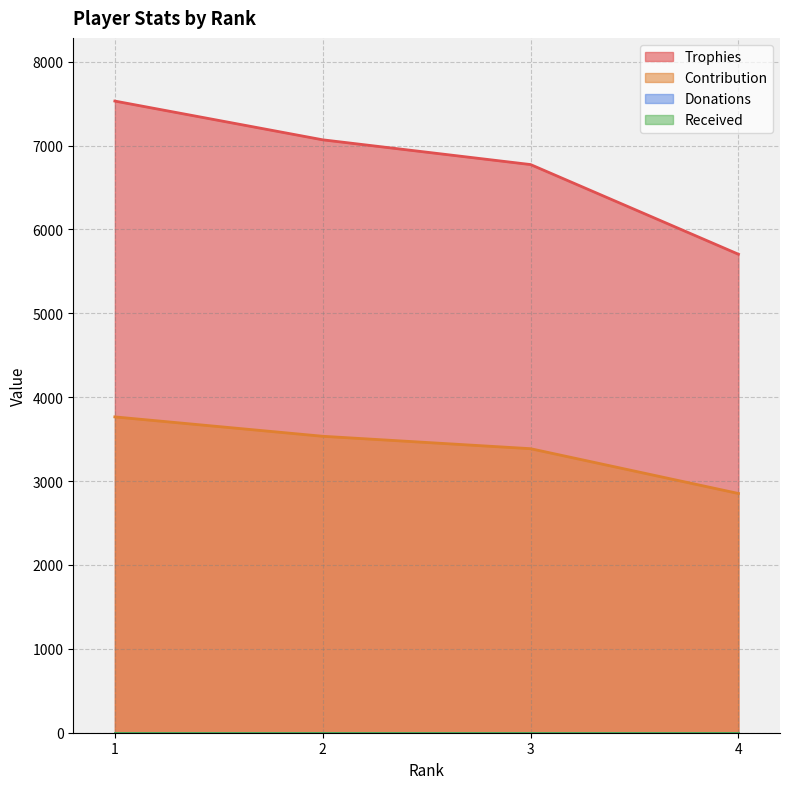

The Trophies series shows 2386 at 4. True or false?

False